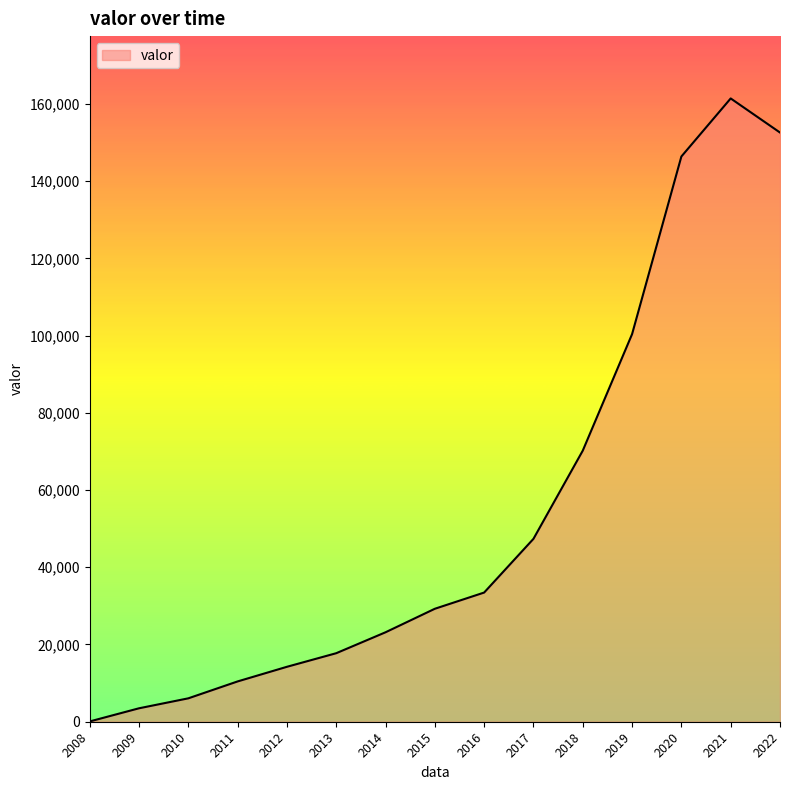

Is it true that the value at 2016 is 33449?

True